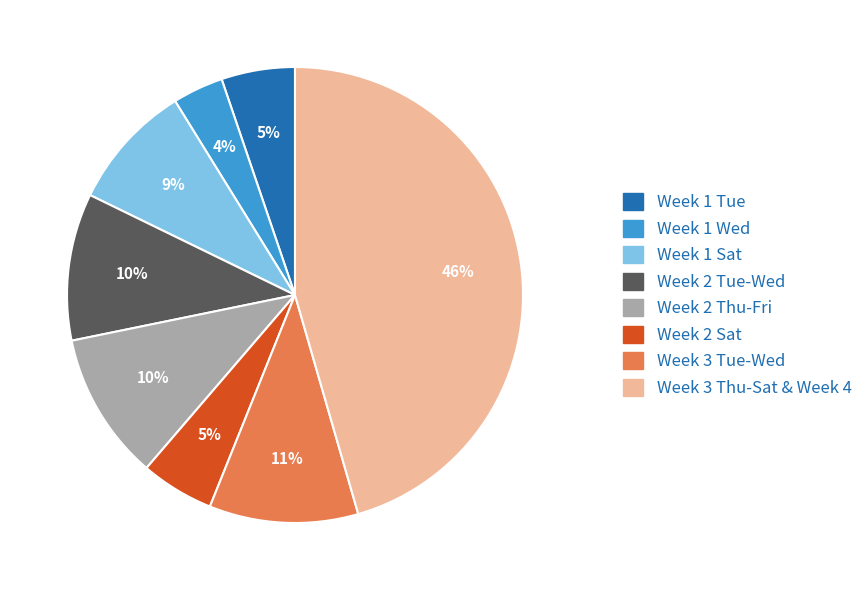

How many slices are in this pie chart?

8